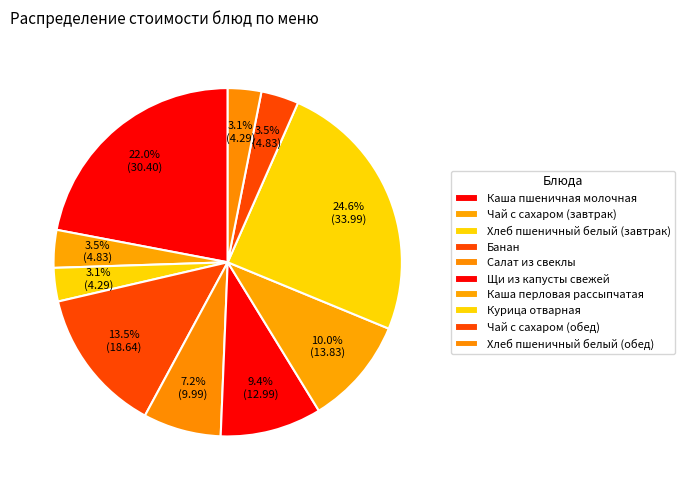

Do Банан and Каша пшеничная молочная together represent more than half of the pie?

No